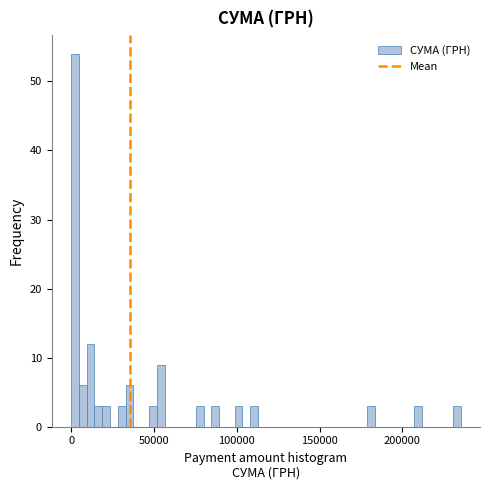

Around what value on the x-axis is the tallest bar? Give the approximate position of its centre, as read against the axis.

0